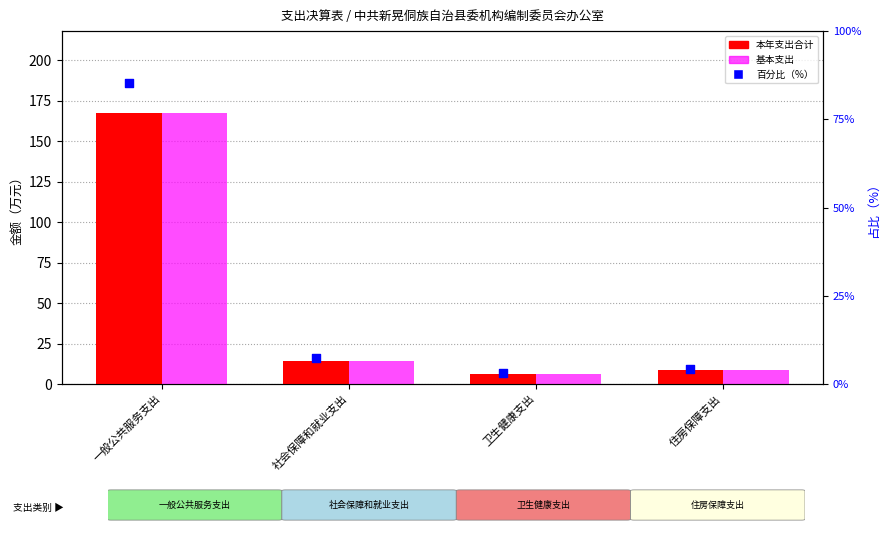

Which series reaches the minimum Y coordinate?

百分比（%）